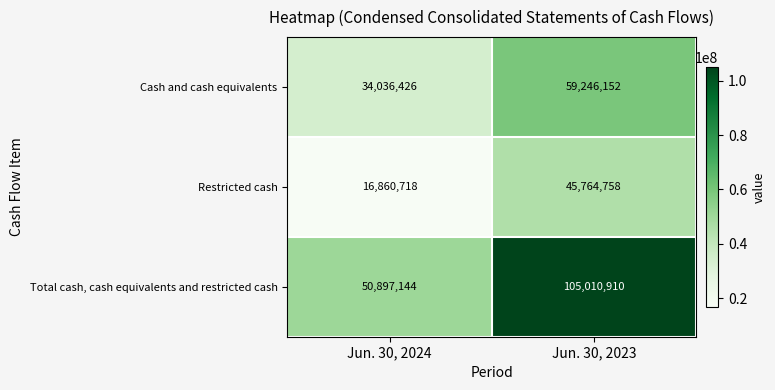

What is the total value across all series at Jun. 30, 2024?

101794288